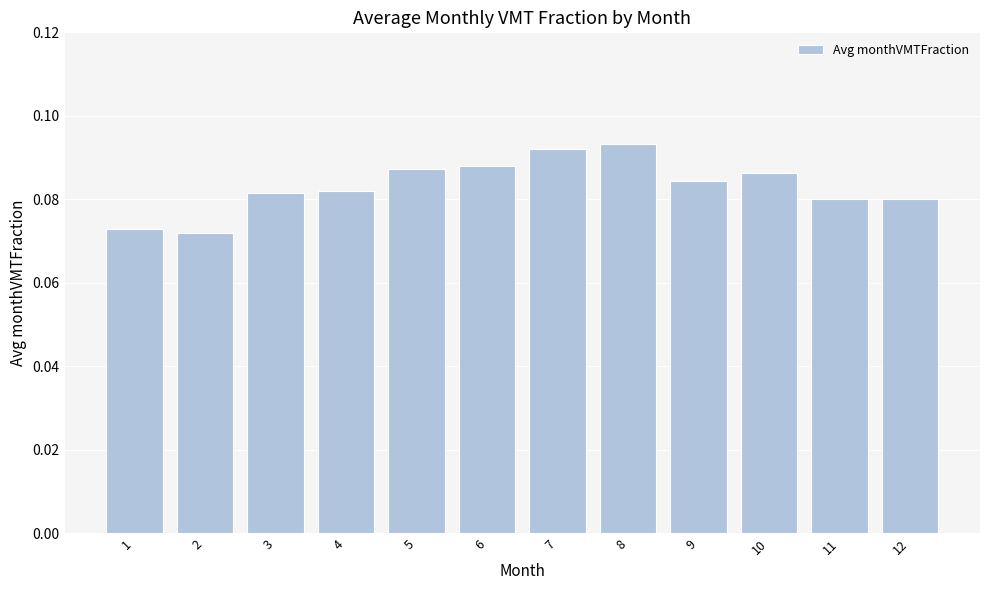

Is it true that the value at 6 is 0.0?

False